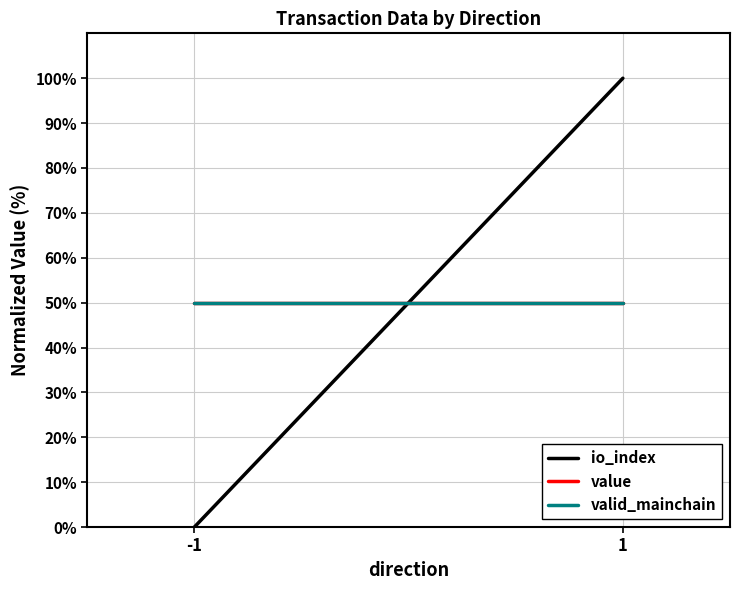

What is the value of the value point at the 1st from the left?

50